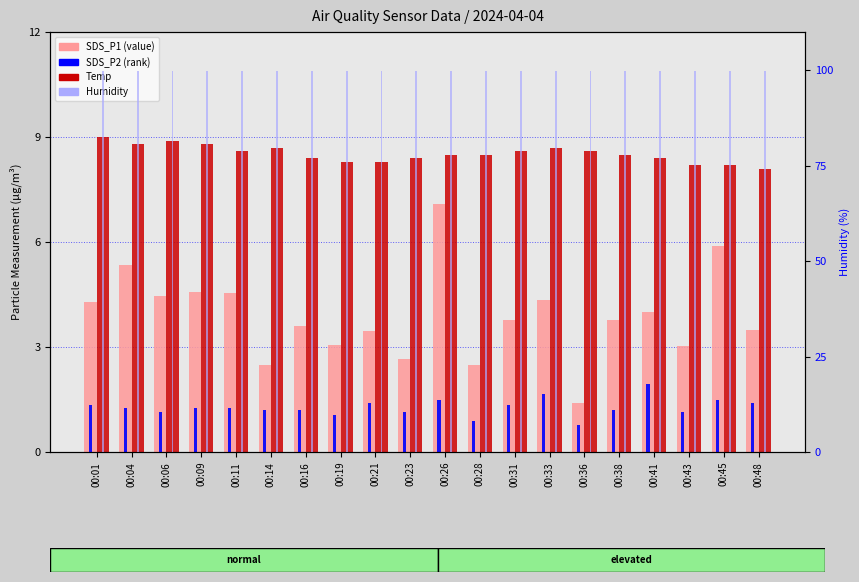

How many groups of bars are there?

20